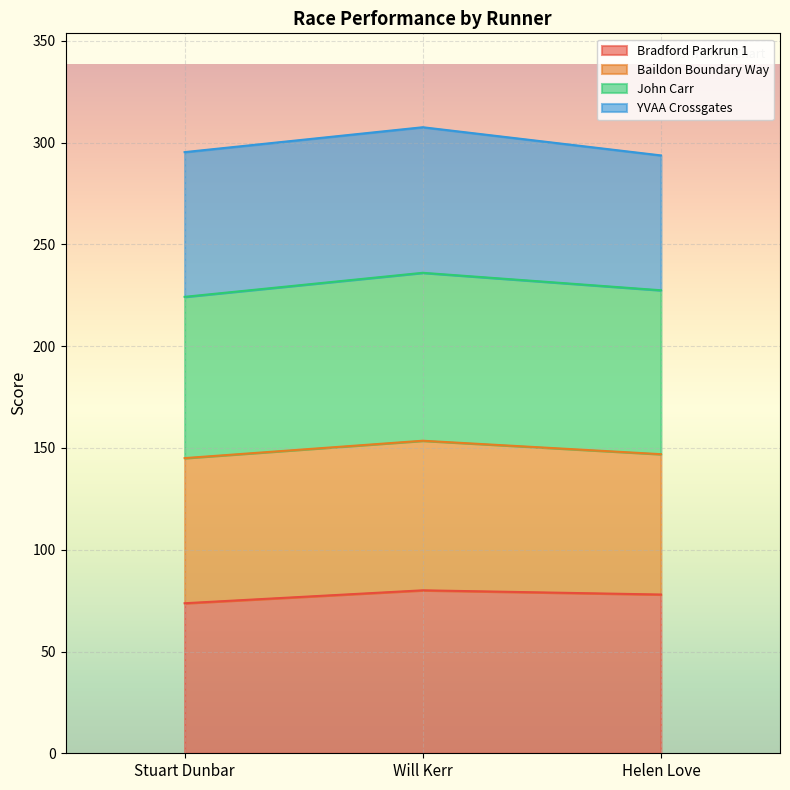

What is the total value across all series at Helen Love?

293.8